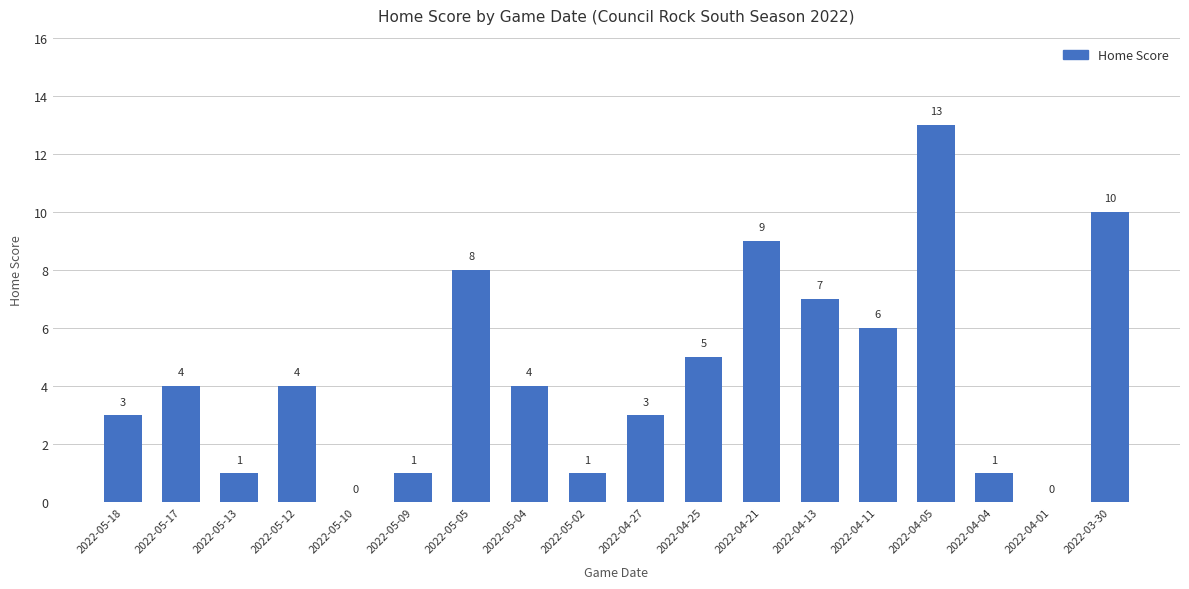

How many positive values are there?

16